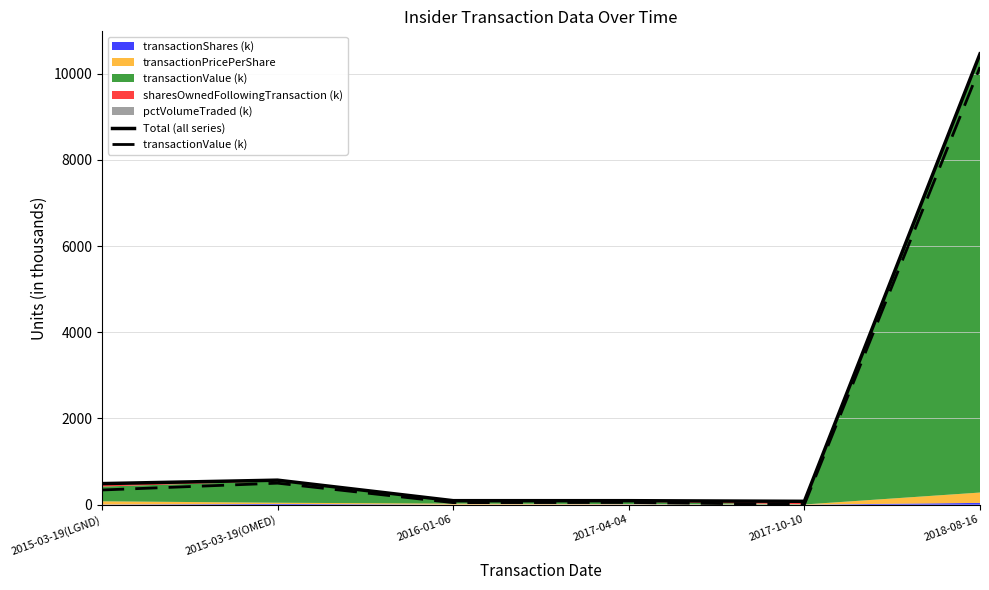

True or false: Total (all series) and transactionValue (k) intersect in this chart.

False